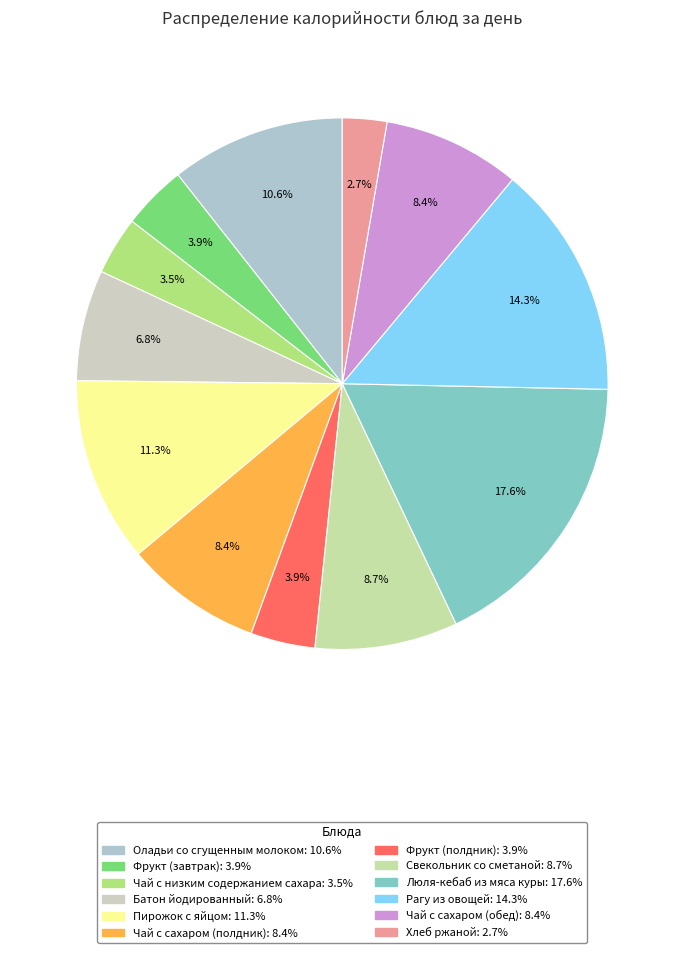

The Пирожок с яйцом slice represents 21% of the pie. True or false?

False